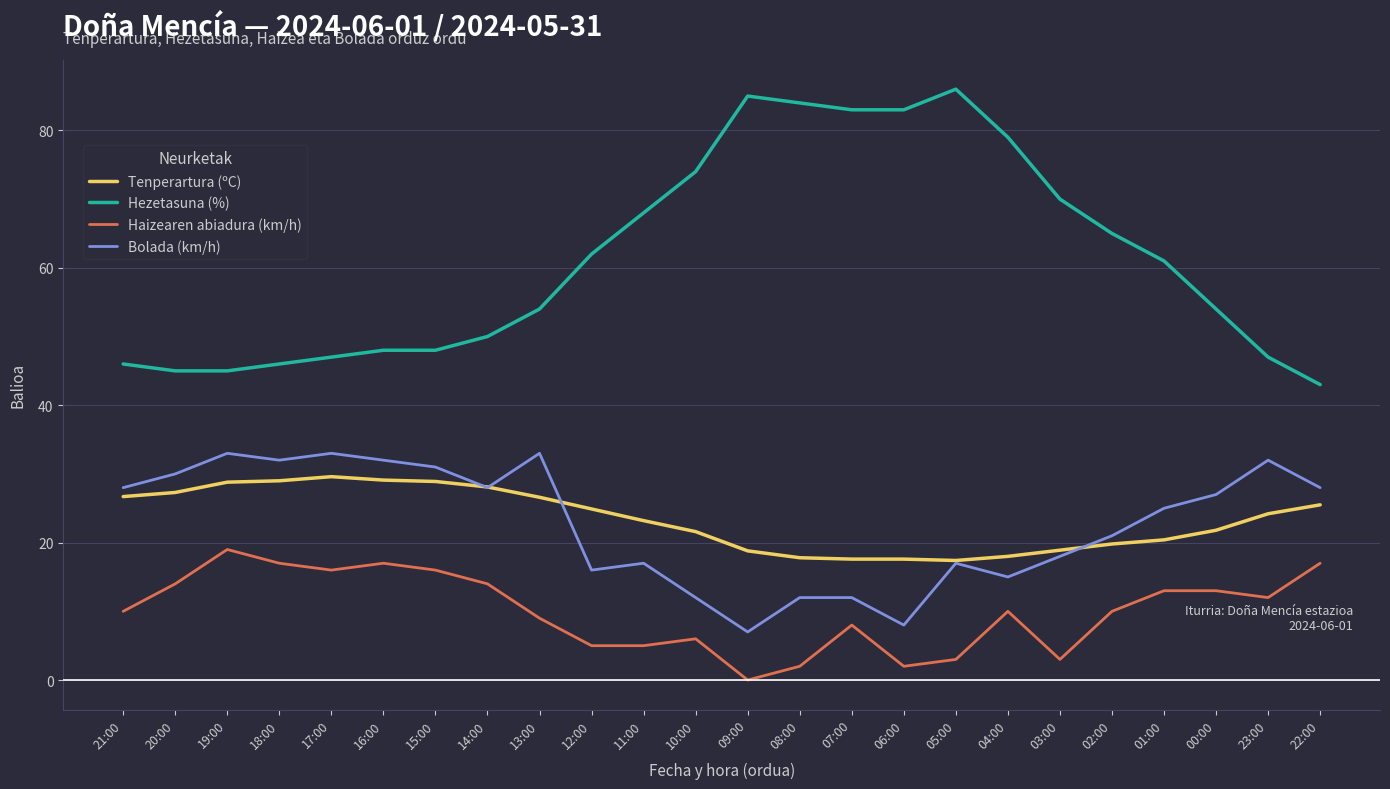

True or false: Tenperartura (ºC) and Haizearen abiadura (km/h) intersect in this chart.

False